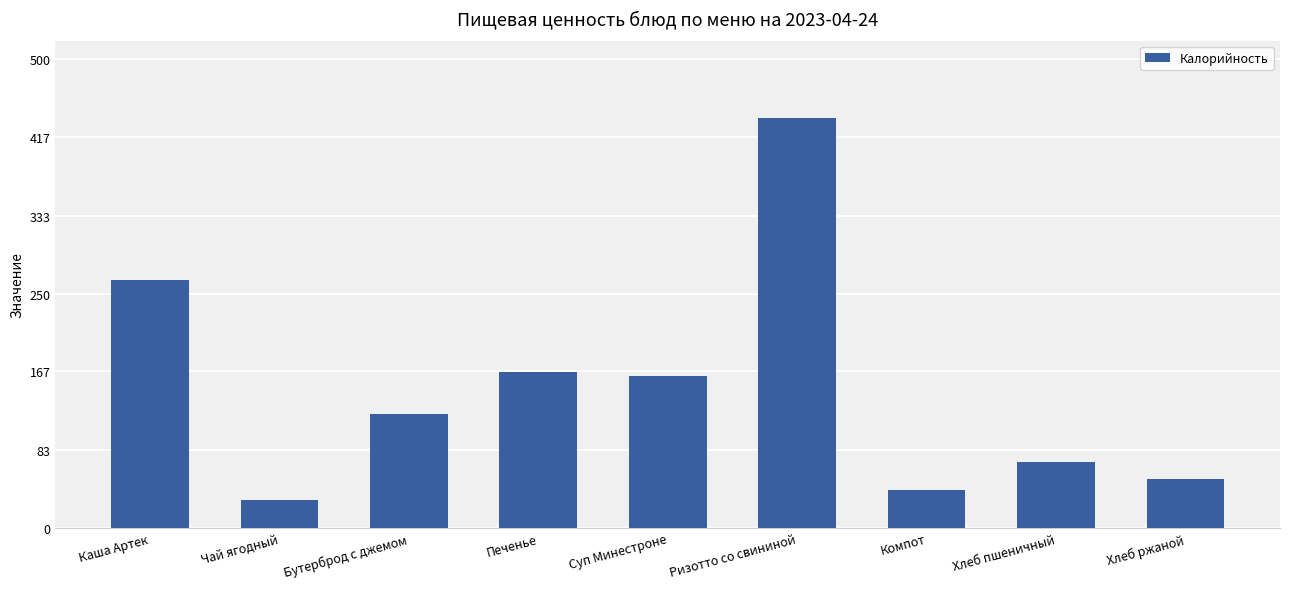

List the labels in order of value, smallest first.

Чай ягодный, Компот, Хлеб ржаной, Хлеб пшеничный, Бутерброд с джемом, Суп Минестроне, Печенье, Каша Артек, Ризотто со свининой